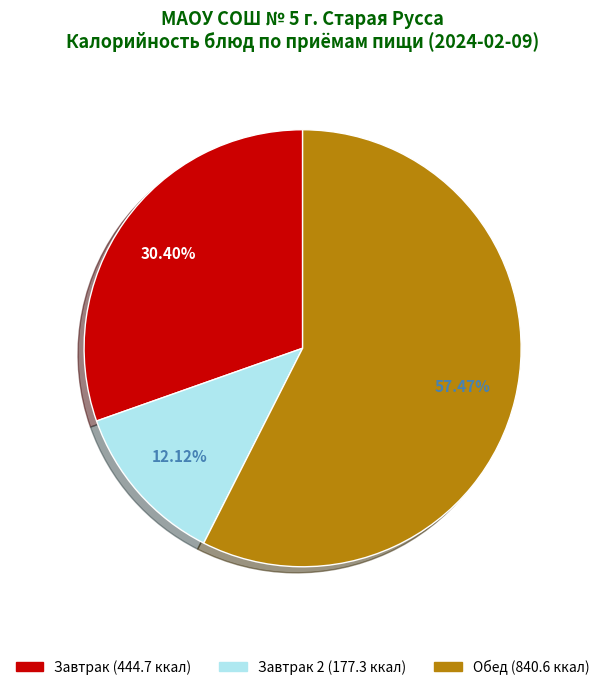

Is there a majority slice in this chart?

Yes